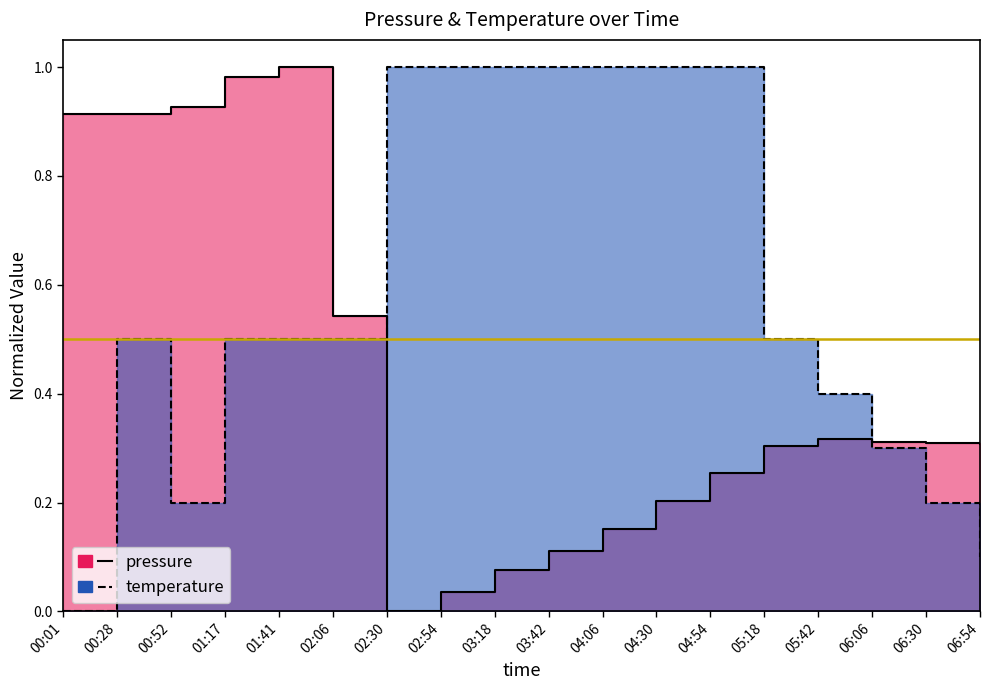

True or false: pressure has more than 2 interior local peaks.

False